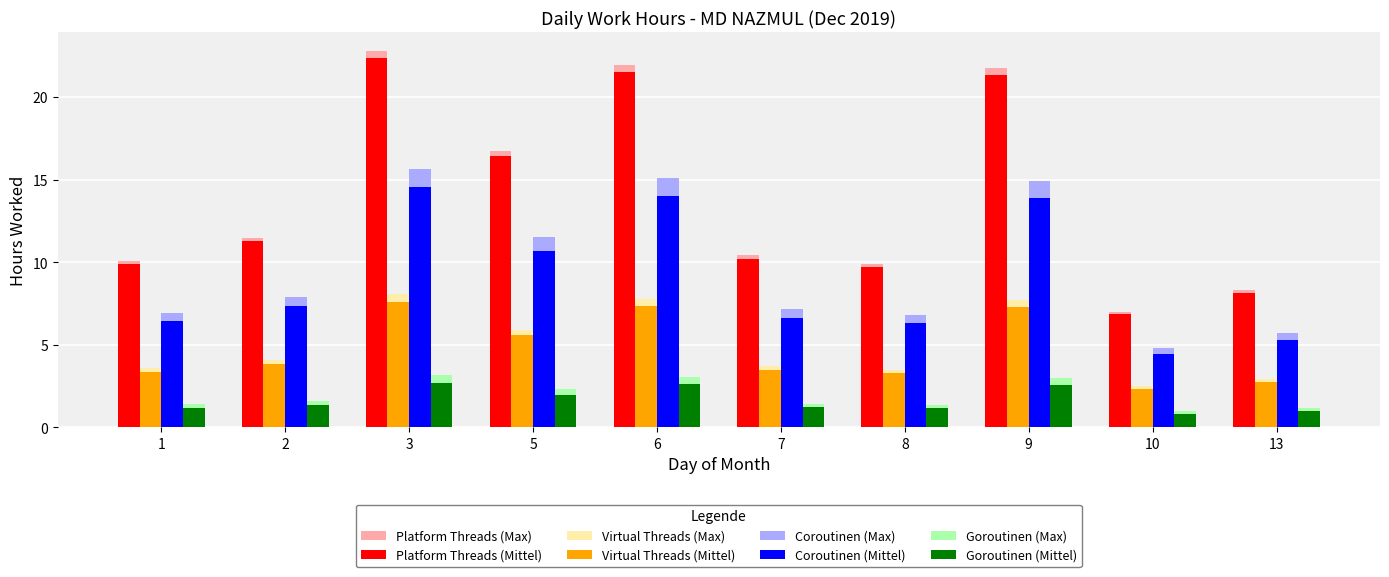

What is the smallest value displayed?

0.8